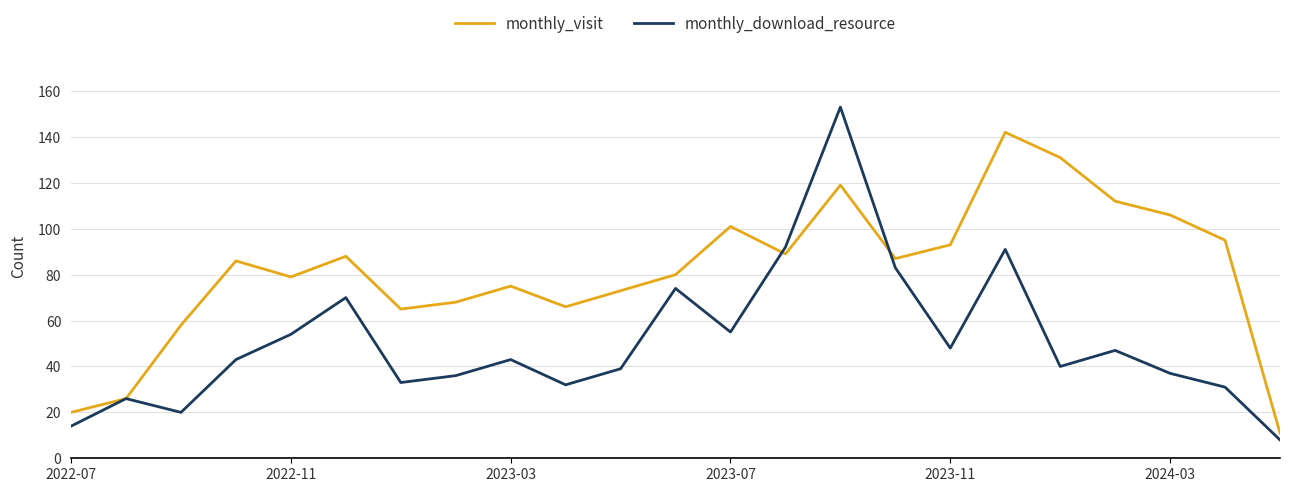

Which series has the largest total across all categories?

monthly_visit